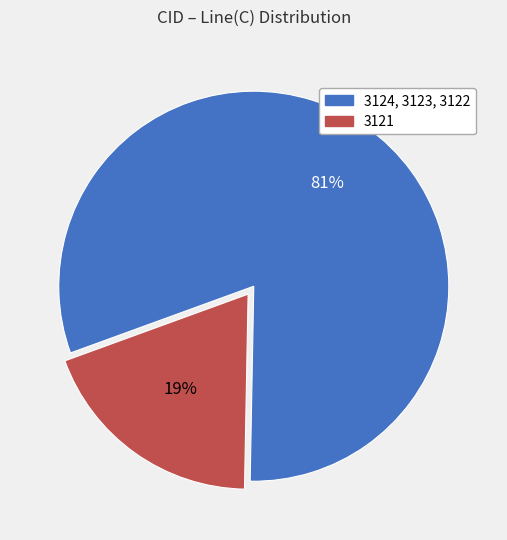

Is there a majority slice in this chart?

Yes